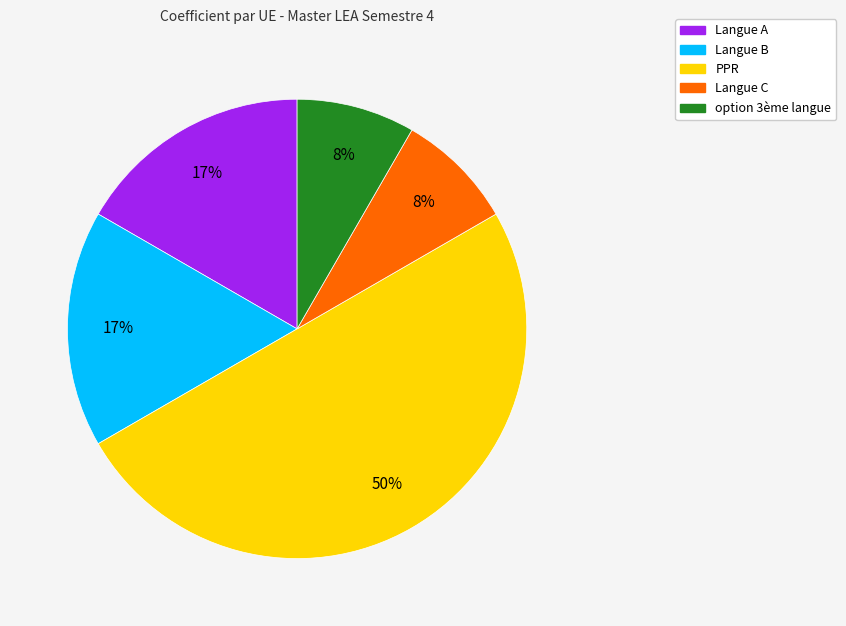

True or false: option 3ème langue accounts for 1% of the total.

False